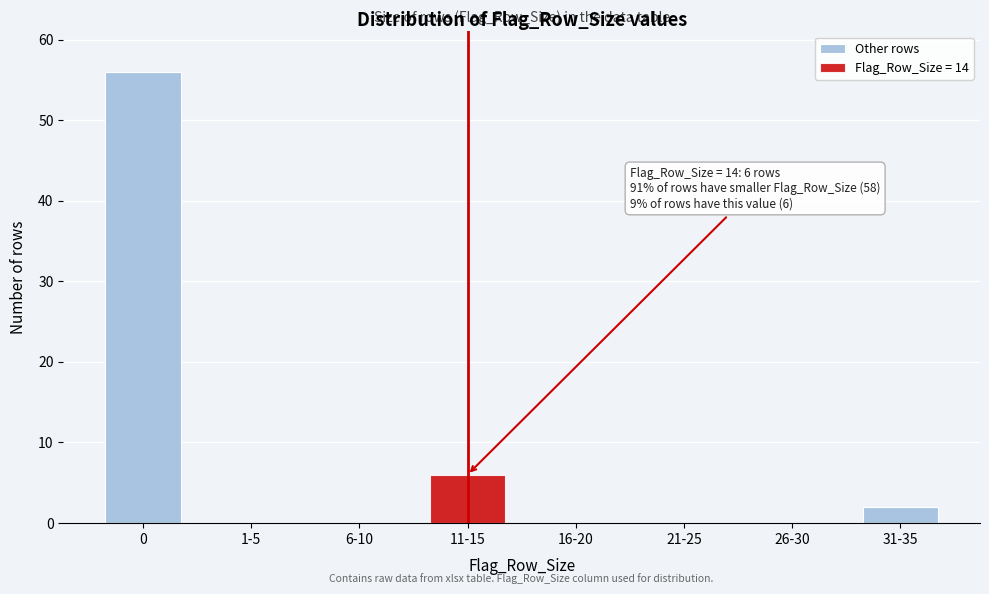

Reading right to left, list the values for the Other rows series.

31-35=2	26-30=0	21-25=0	16-20=0	11-15=0	6-10=0	1-5=0	0=56